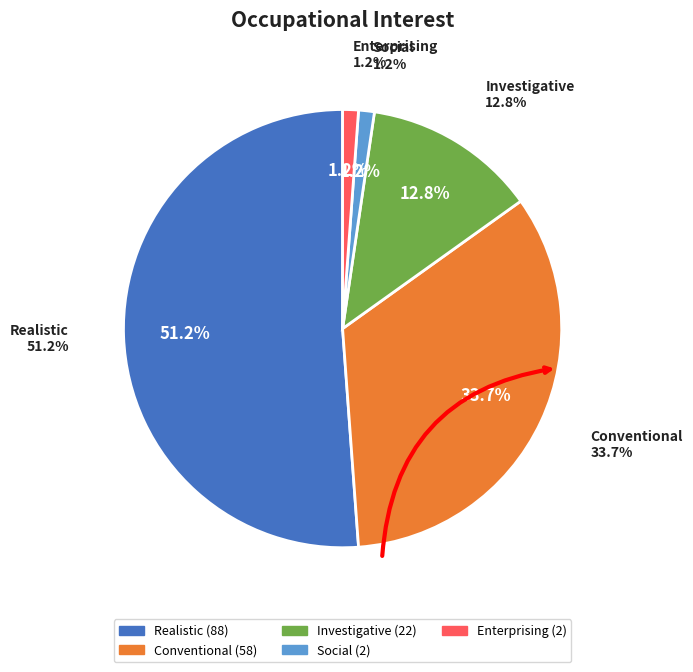

To the nearest percent, what is the combined percentage of Artistic and Social?

1%